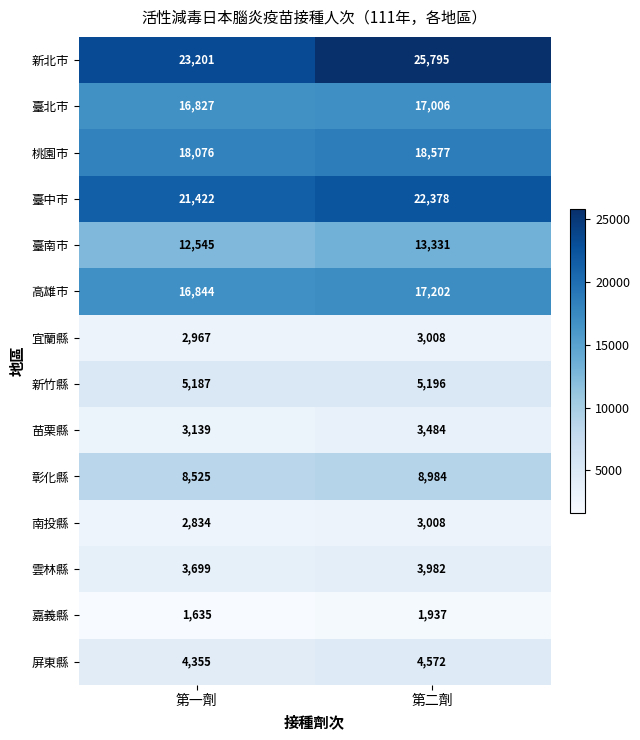

What is the difference between the highest and lowest values at 第一劑?

21566